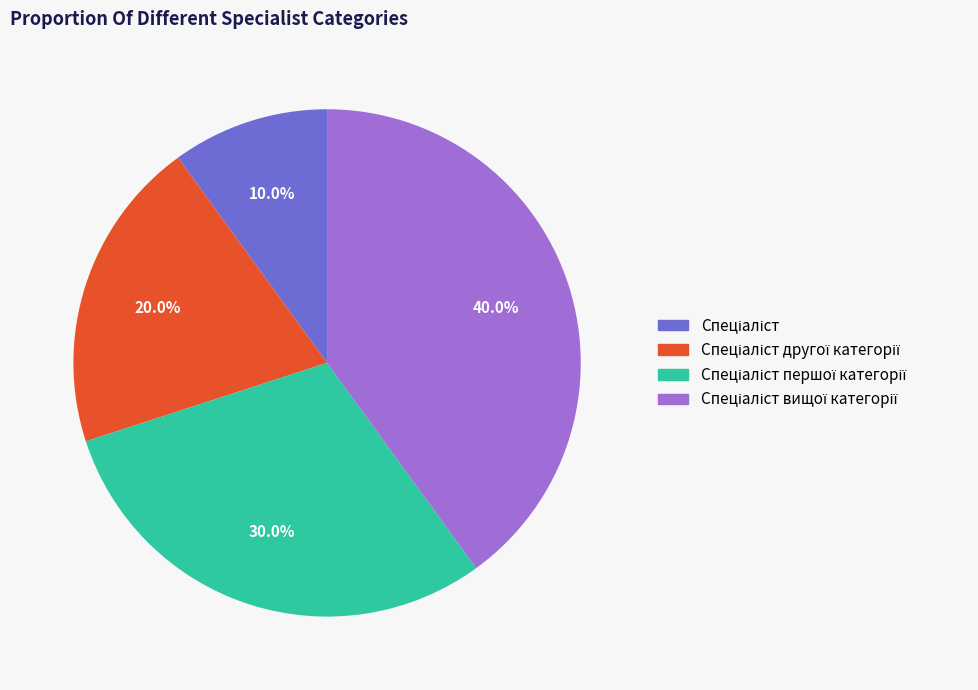

Count the number of slices in the pie.

4